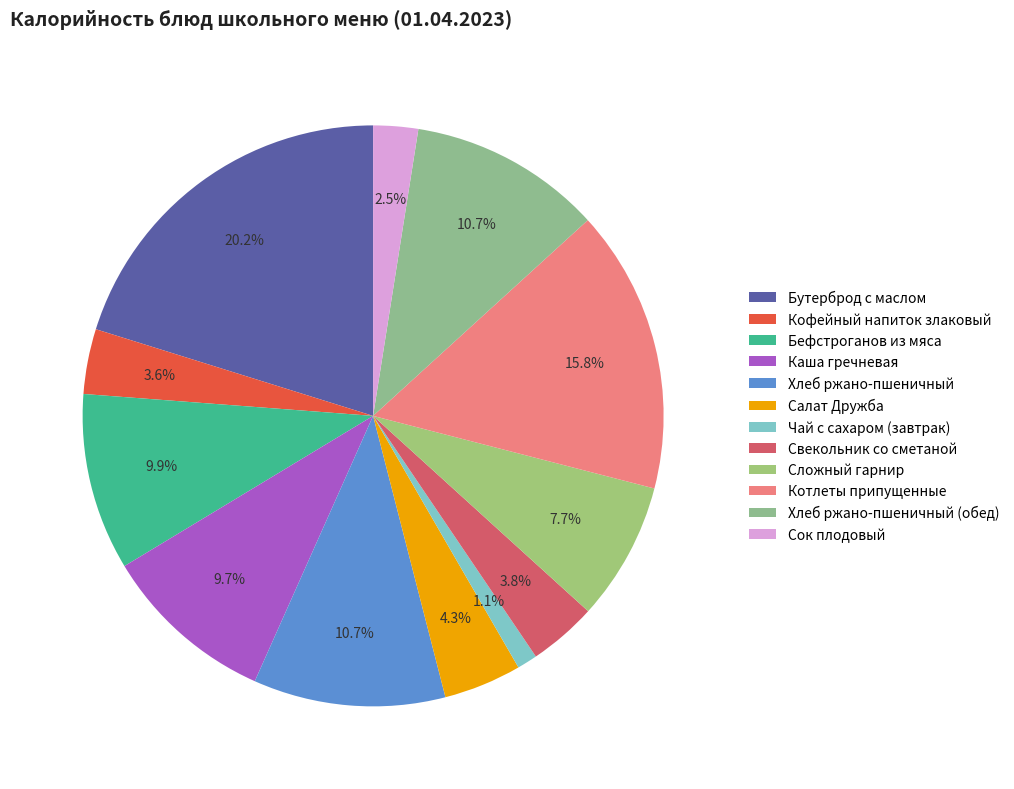

Which has a higher value, Хлеб ржано-пшеничный or Кофейный напиток злаковый?

Хлеб ржано-пшеничный